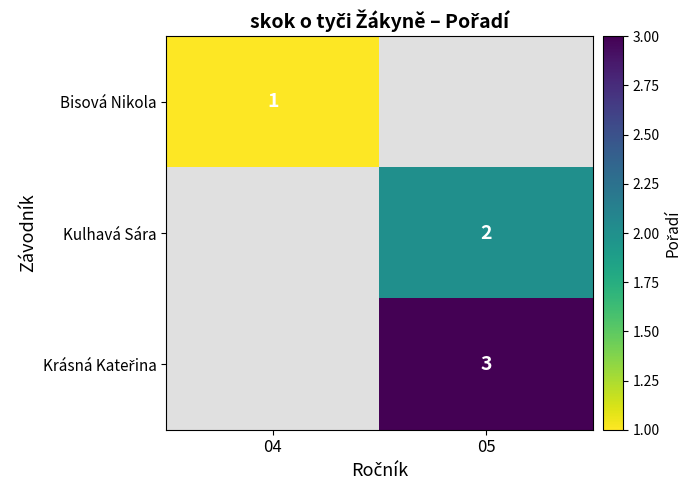

The Bisová Nikola series shows 0 at 04. True or false?

False